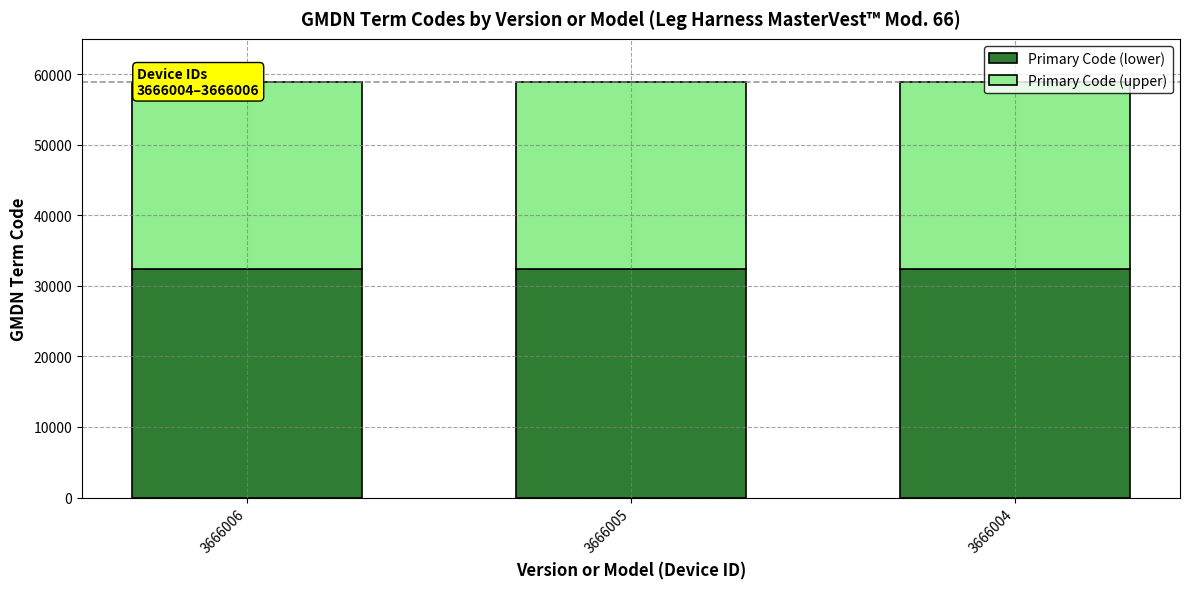

What is the minimum value for Primary Code (lower)?

32381.8